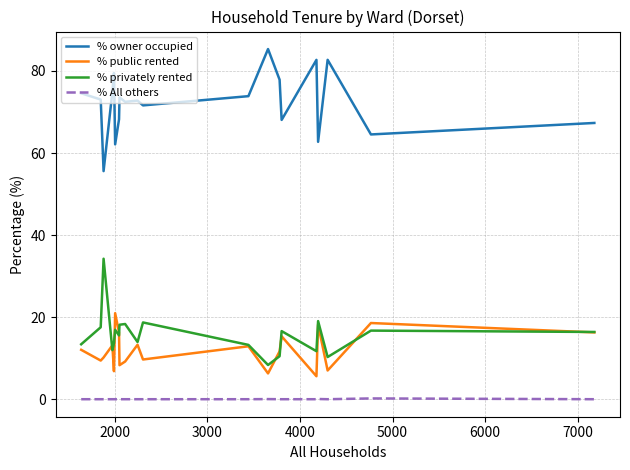

Which series has the largest total across all categories?

% owner occupied